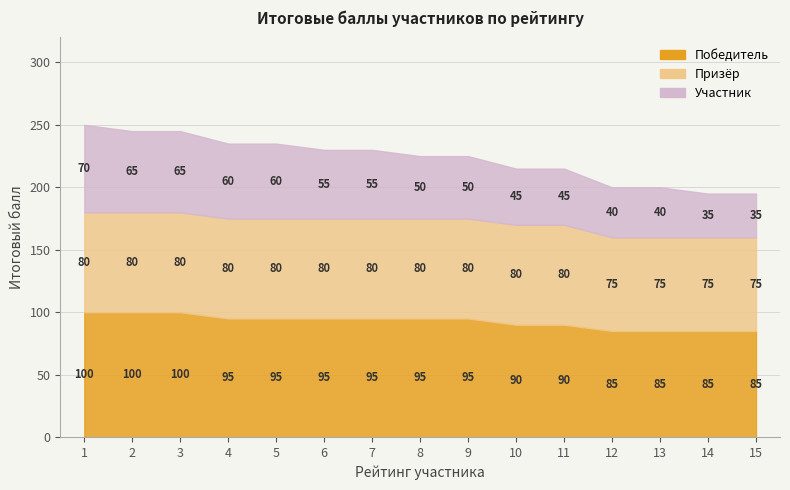

How many distinct data groups are displayed?

3